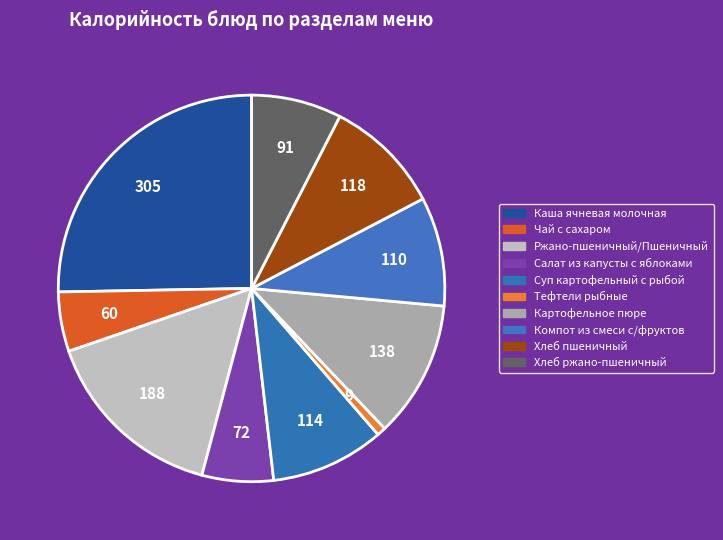

What percentage is the Хлеб ржано-пшеничный slice, to the nearest percent?

8%